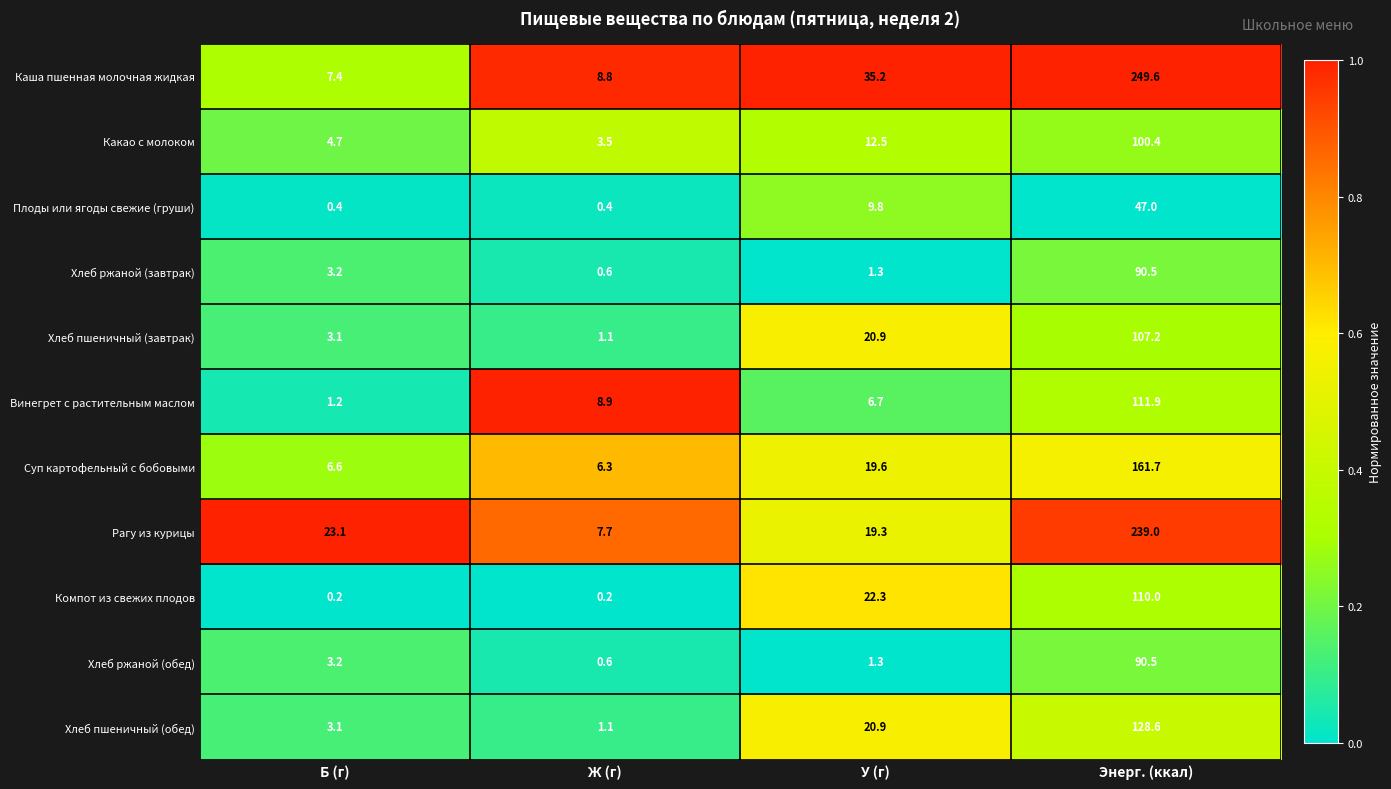

What is the difference between the Хлеб ржаной (обед) values at Ж (г) and У (г)?

0.7